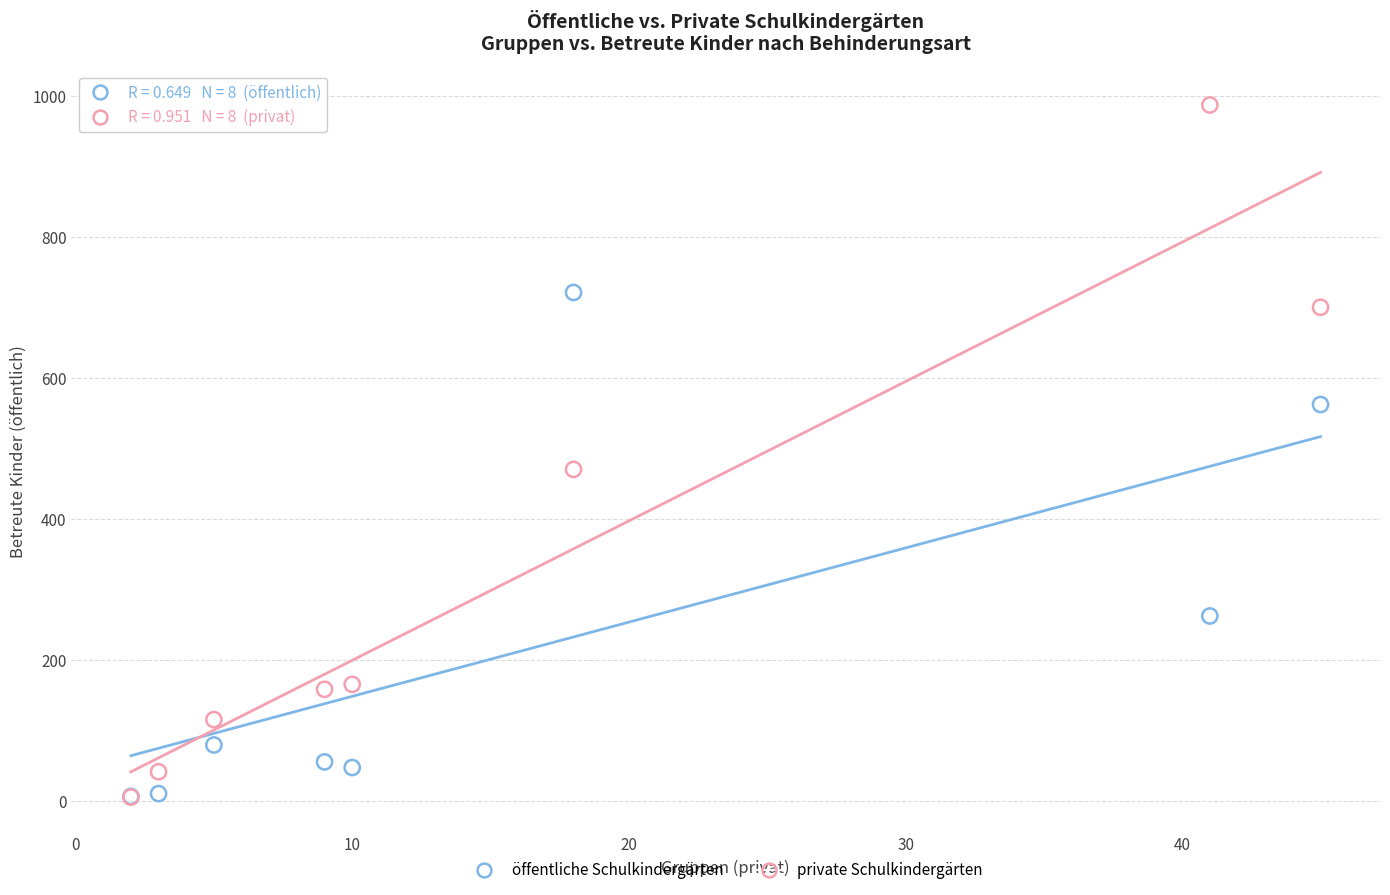

In the private Schulkindergärten series, what Y value is closest to 496?

470